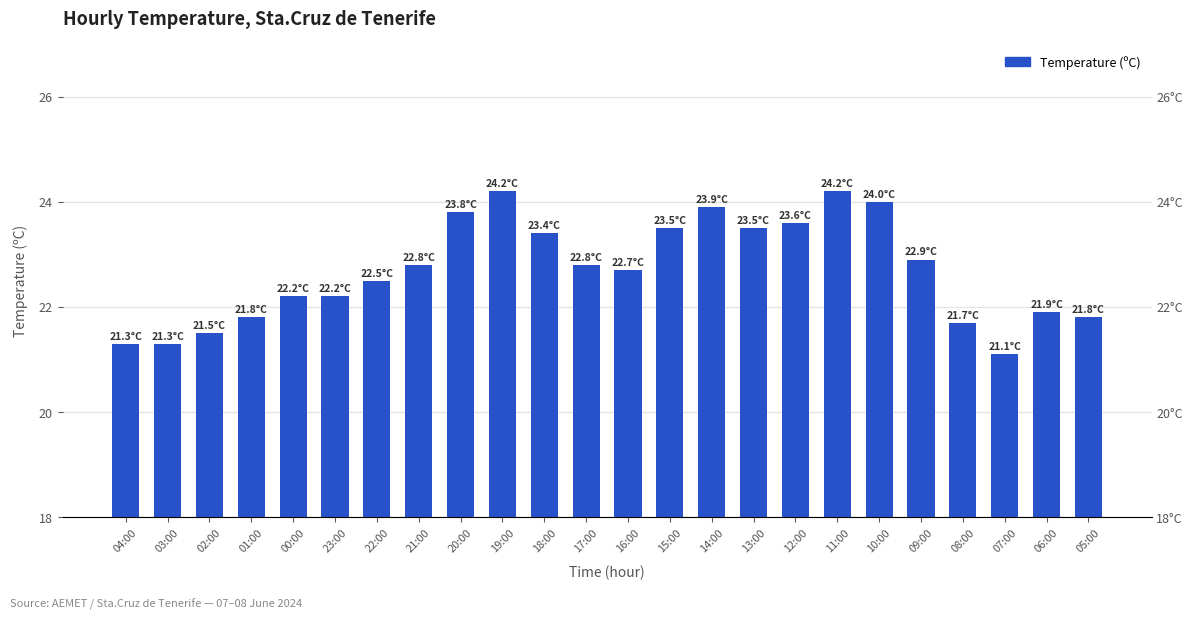

What is the sum of the values at 21:00 and 23:00?

45.0